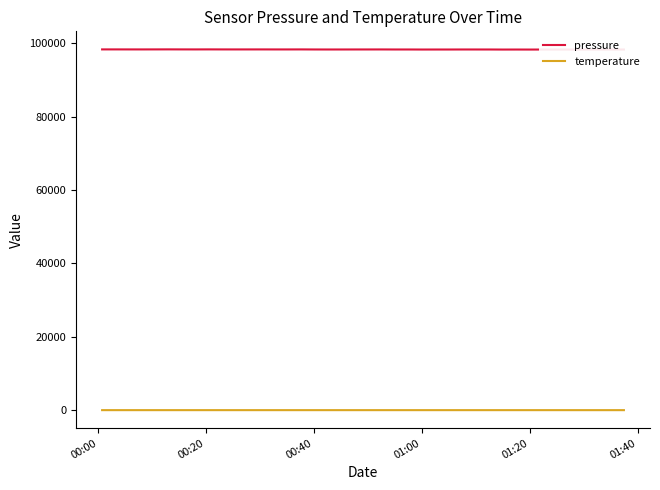

What is the maximum value for pressure?

98301.0